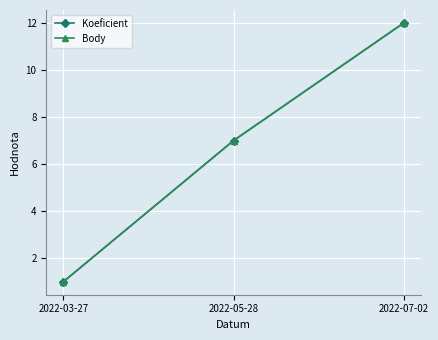

At which label does Koeficient reach its minimum?

2022-03-27